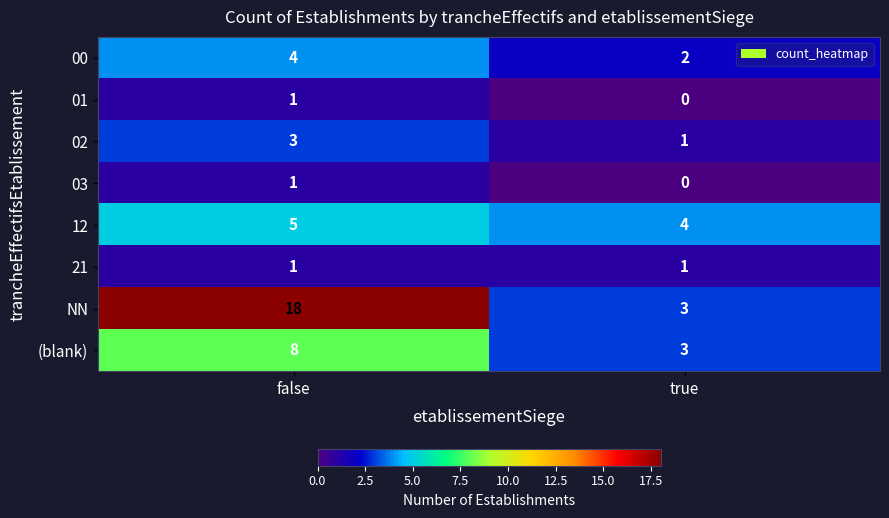

Which series has the widest spread of values?

NN